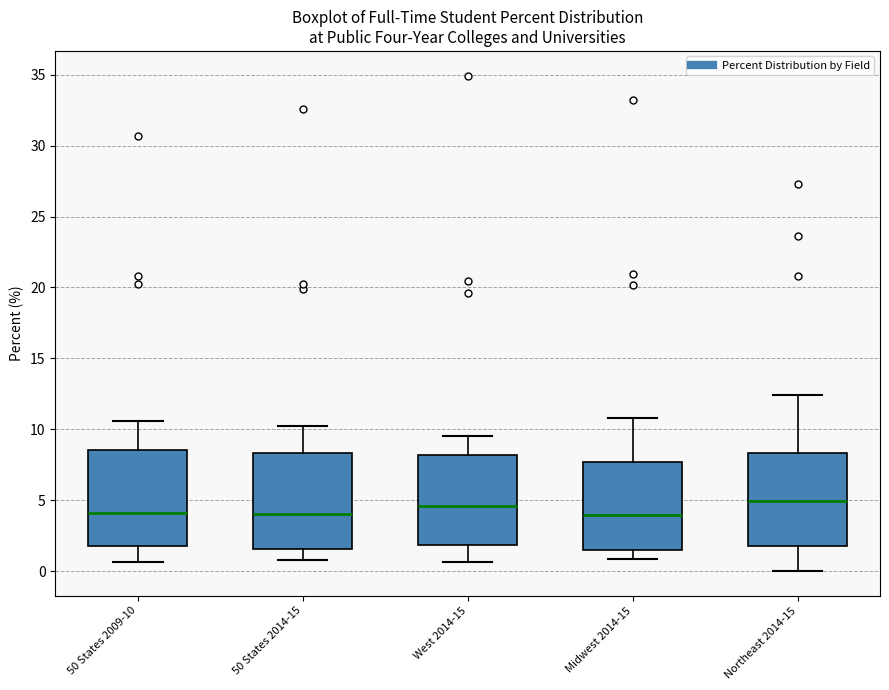

Where does the median line of the box for 50 States 2014-15 sit on the y-axis? The values are not printed on the chart, so give them approximately, as read against the axis.

4.0